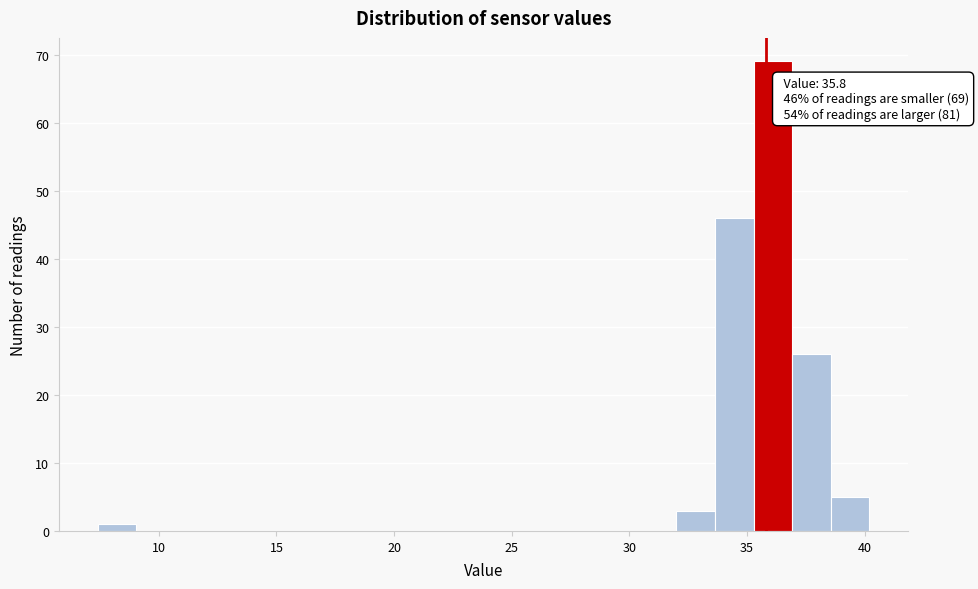

Read against the x-axis, roughly where is the centre of the tallest bar?

36.0